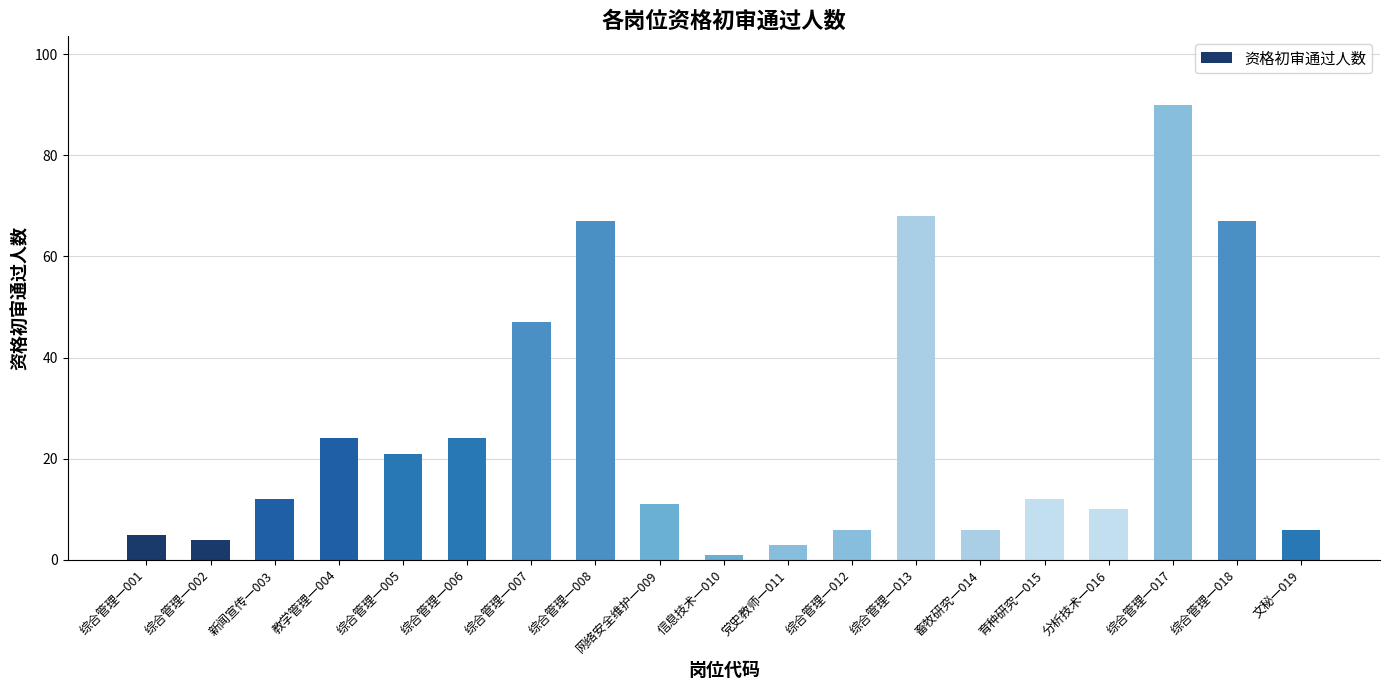

What is the label of the 3rd bar from the left?

新闻宣传一003